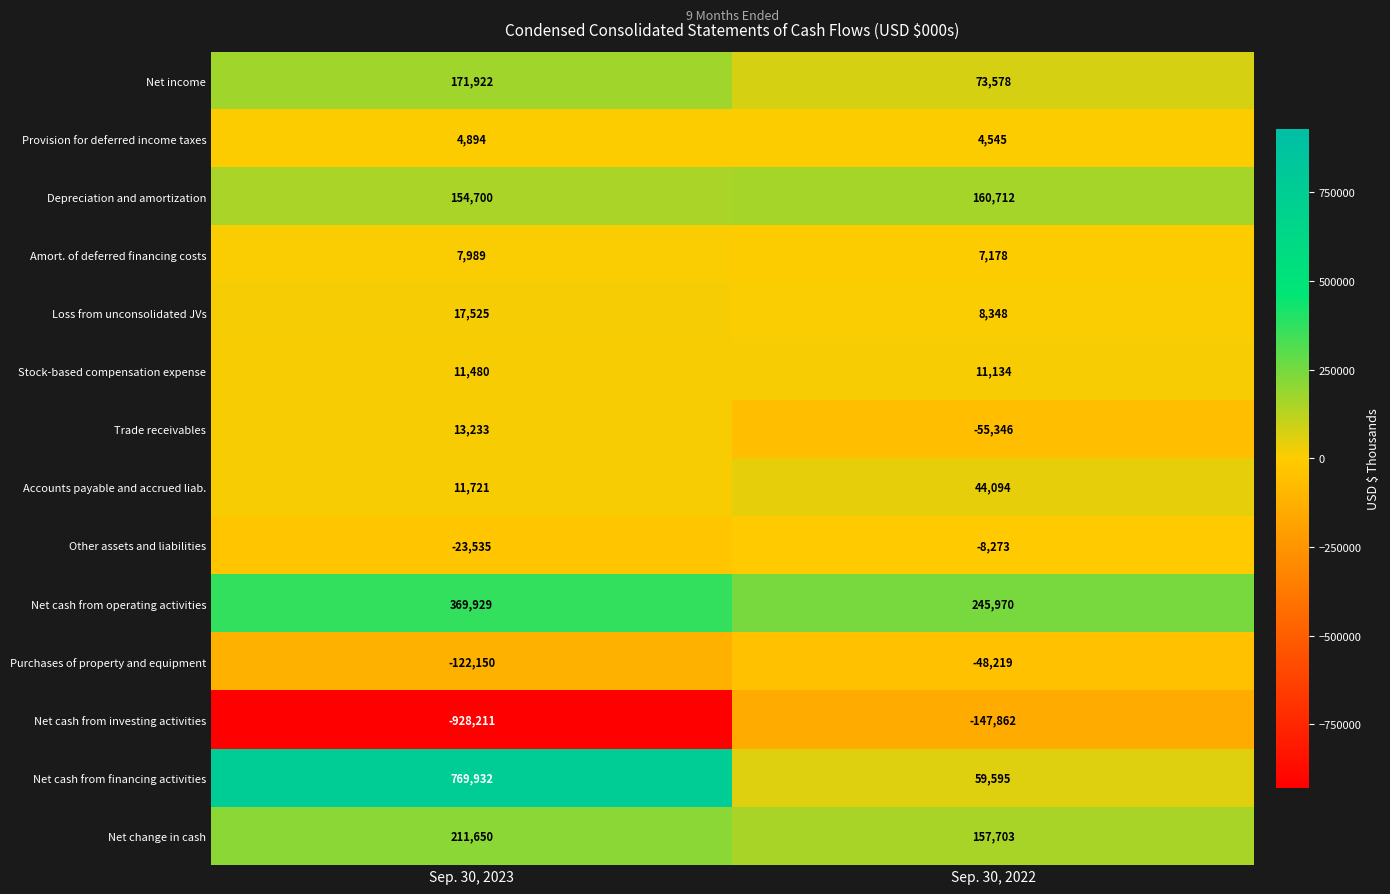

Rank the series at Sep. 30, 2022 from lowest to highest value.

Net cash from investing activities, Trade receivables, Purchases of property and equipment, Other assets and liabilities, Provision for deferred income taxes, Amort. of deferred financing costs, Loss from unconsolidated JVs, Stock-based compensation expense, Accounts payable and accrued liab., Net cash from financing activities, Net income, Net change in cash, Depreciation and amortization, Net cash from operating activities